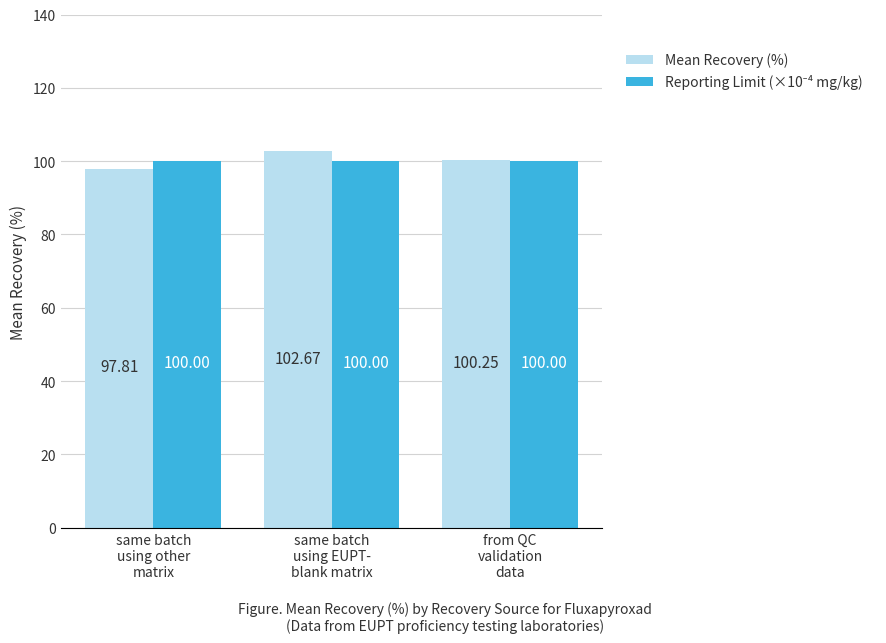

Which series has the widest spread of values?

Mean Recovery (%)